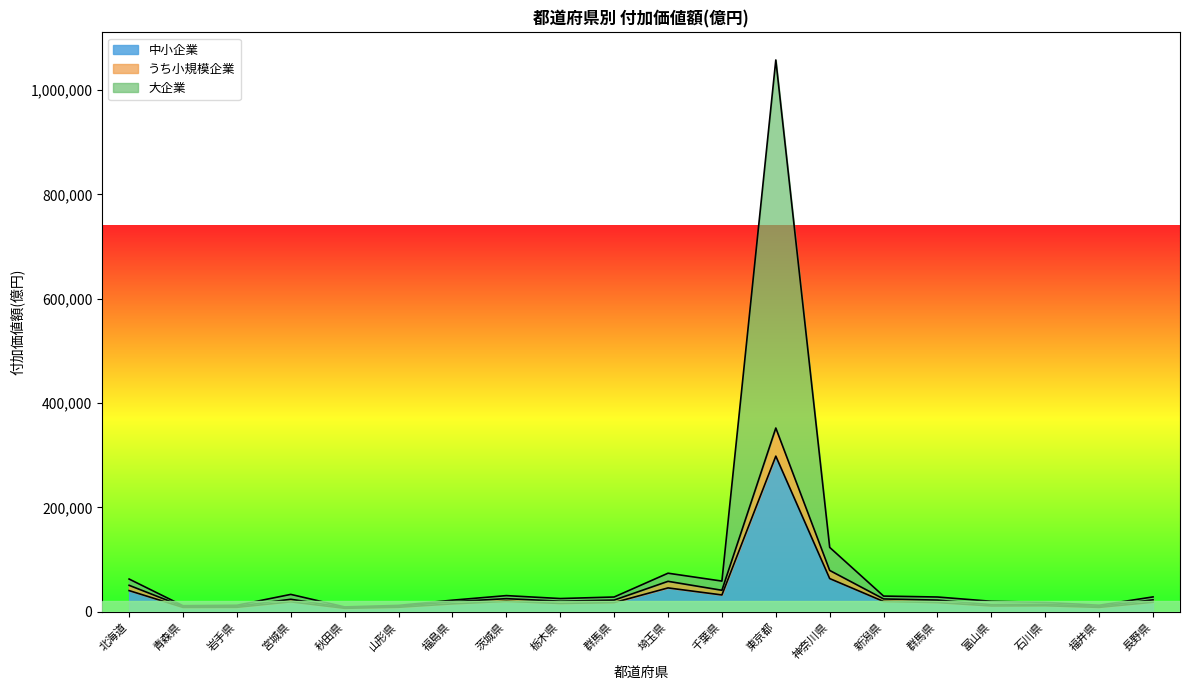

How many distinct data groups are displayed?

3